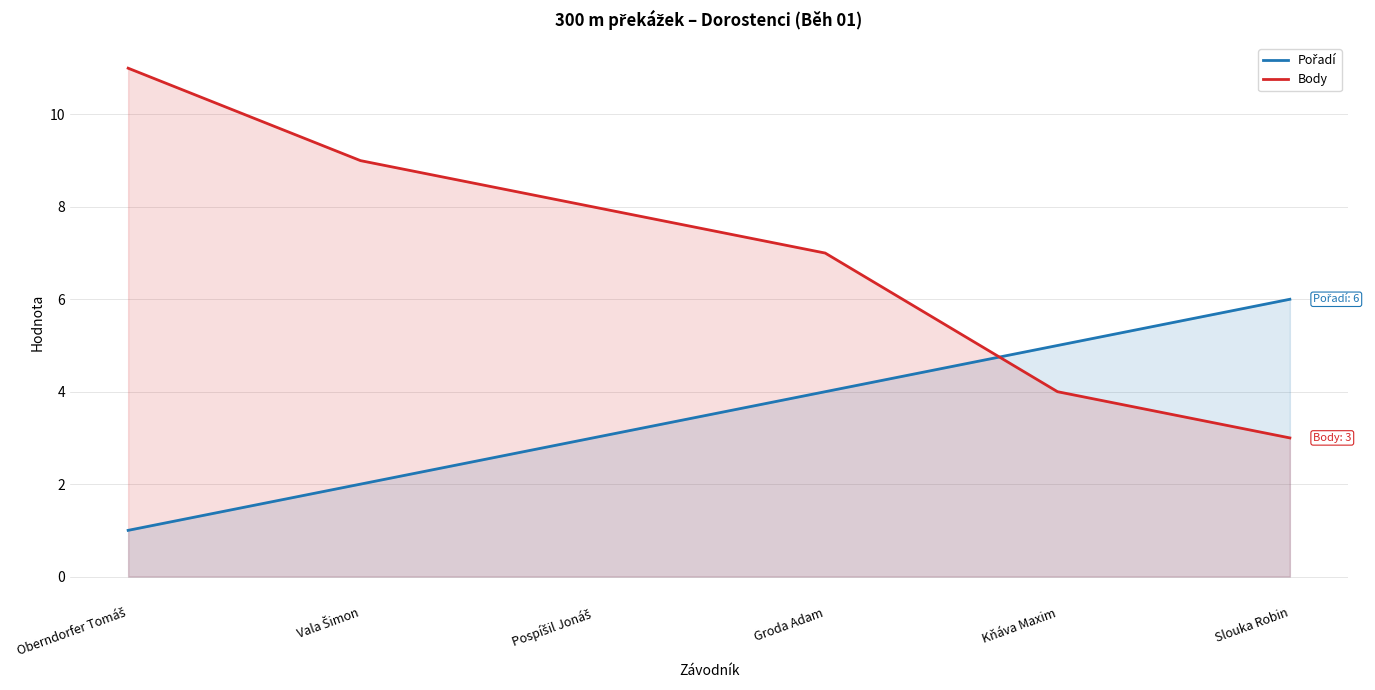

At which category does the chart reach its minimum across all series?

Oberndorfer Tomáš